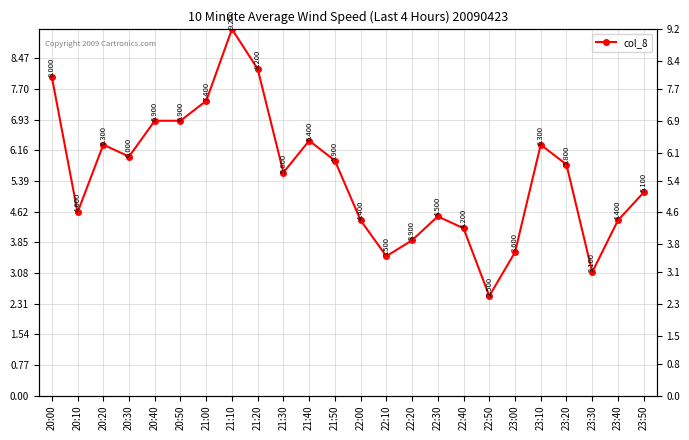

What is the average value?

5.5